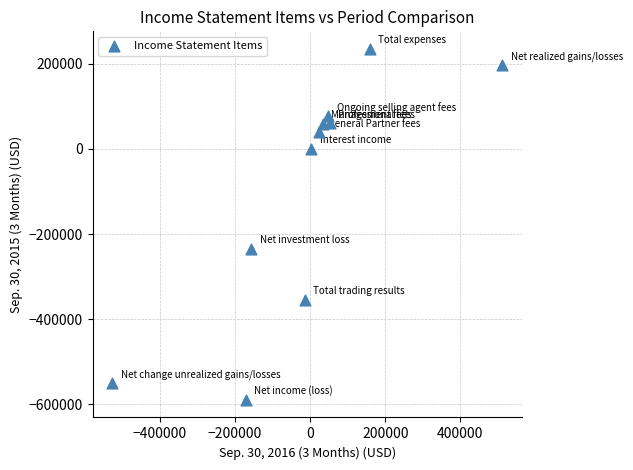

What Y value in the scatter plot is closest to -177437?

-234561